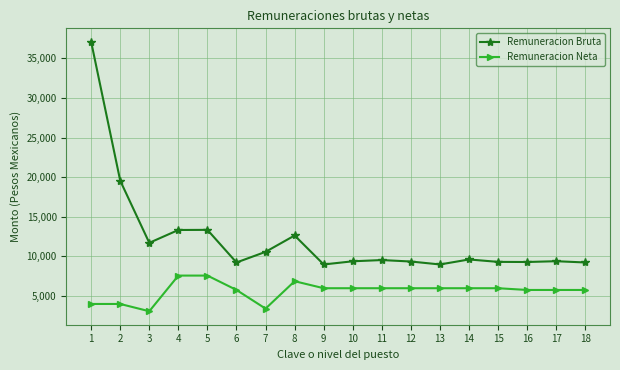

What is the sum of all Remuneracion Neta values?

101499.0